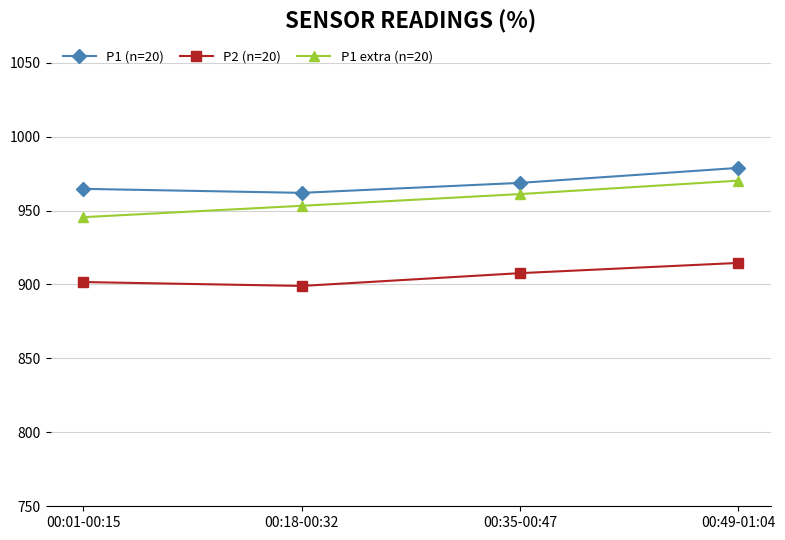

True or false: P1 (n=20) has more than 1 interior local peaks.

False